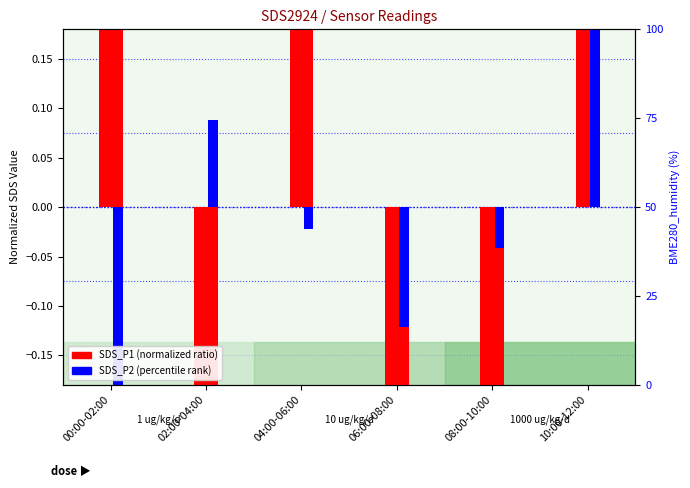

How many values in SDS_P1 (normalized) are below zero?

3